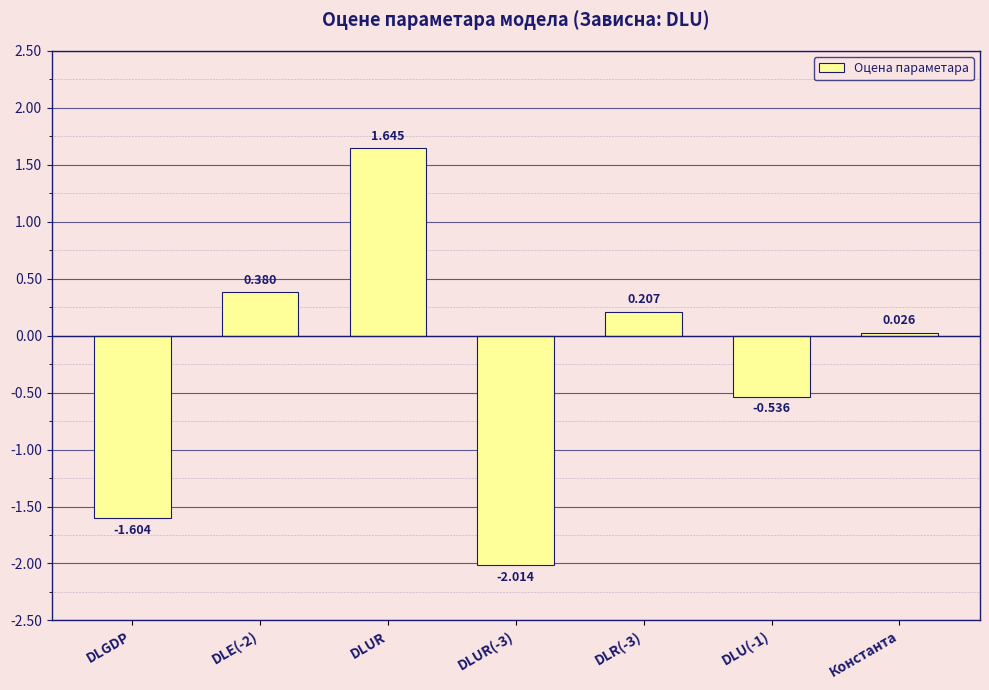

Rank the categories by value from highest to lowest.

DLUR, DLE(-2), DLR(-3), Константа, DLU(-1), DLGDP, DLUR(-3)